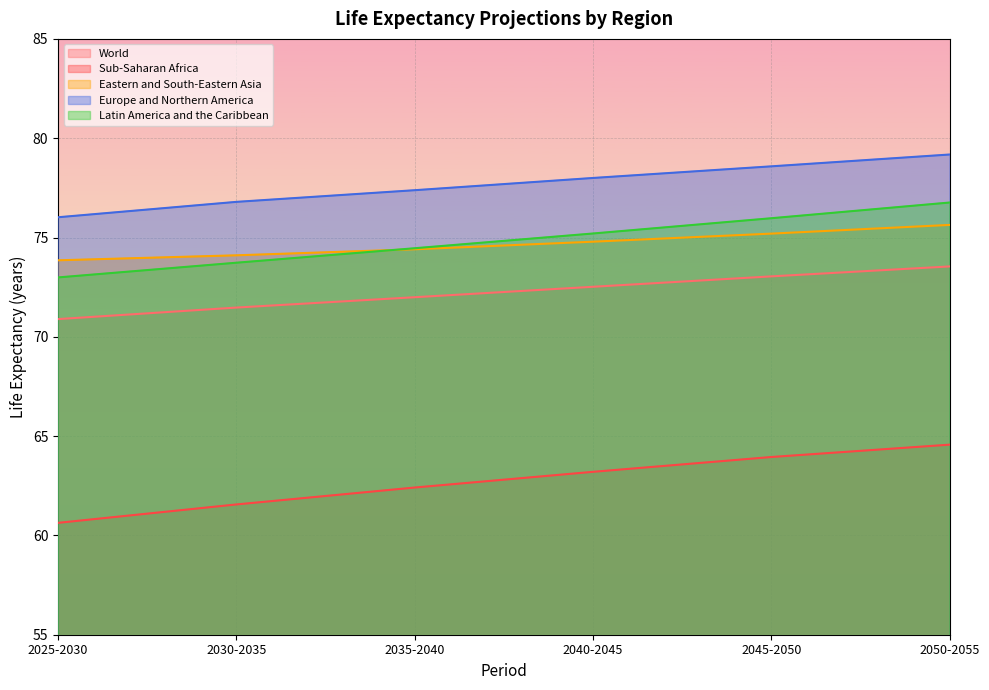

How many data points in World are less than 72?

3